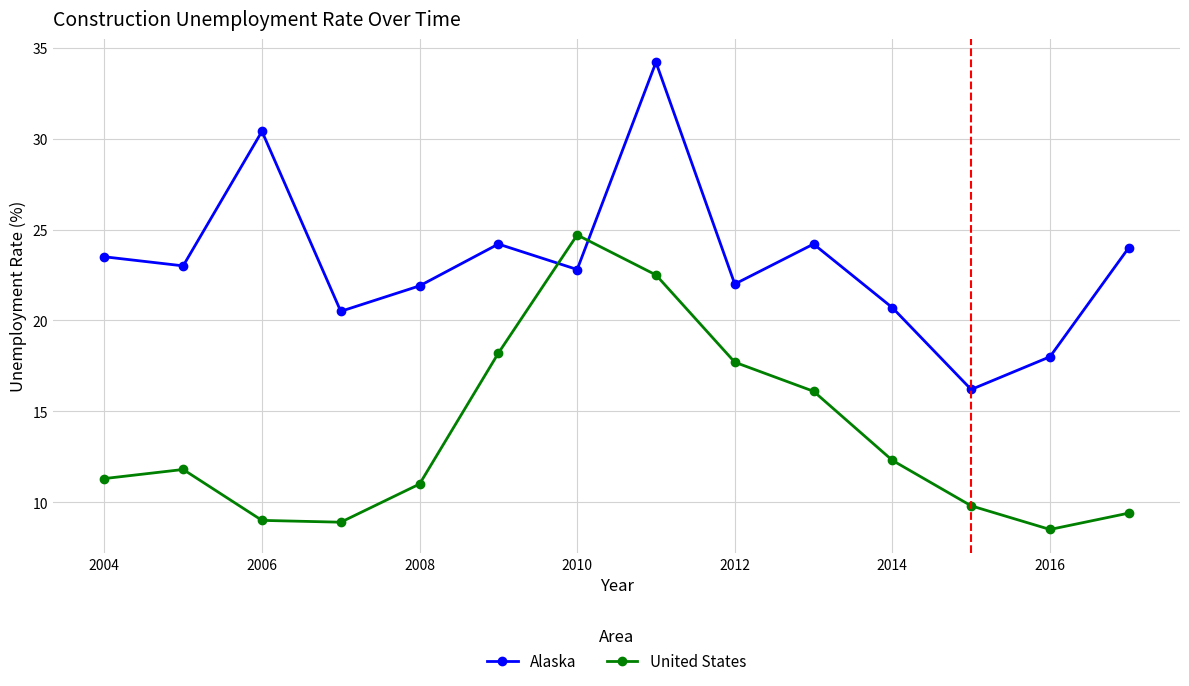

List the series in order of their peak value, highest first.

Alaska, United States